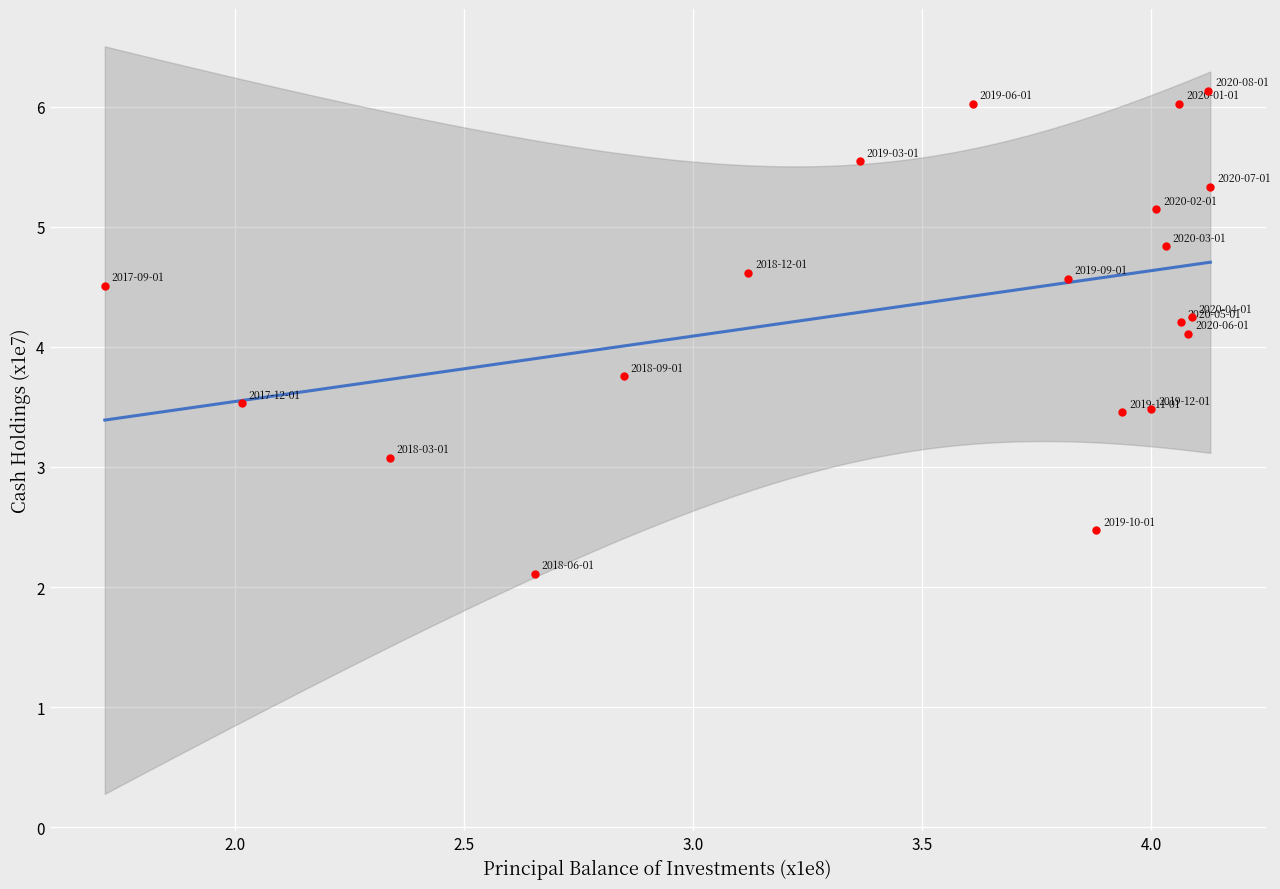

What Y value in the scatter plot is closest to 4?

4.1